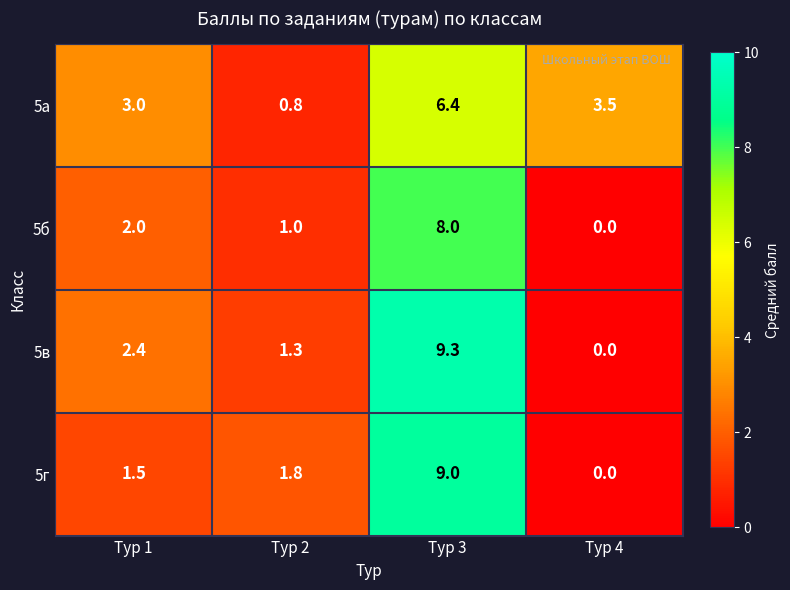

What is the average value of the 5а series?

3.4